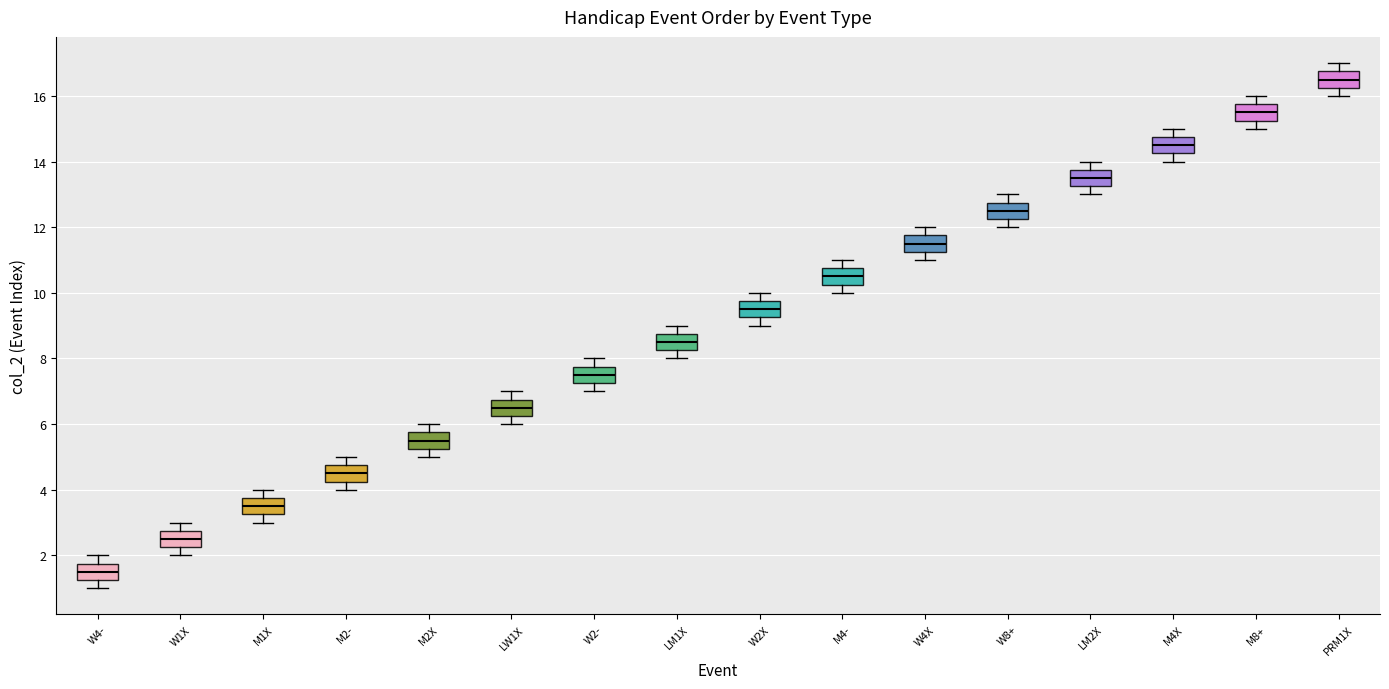

Reading left to right, transcribe this box plot: for each box, give where its median line is, the range the box spans, and where its two whiskers end, as read against the y-axis. The values are not printed on the chart, so give them approximately, as read against the axis.

W4-: median 1.6, box 1.2 to 1.8, whiskers 1.0 to 2.0
W1X: median 2.6, box 2.2 to 2.8, whiskers 2.0 to 3.0
M1X: median 3.6, box 3.2 to 3.8, whiskers 3.0 to 4.0
M2-: median 4.6, box 4.2 to 4.8, whiskers 4.0 to 5.0
M2X: median 5.6, box 5.2 to 5.8, whiskers 5.0 to 6.0
LW1X: median 6.6, box 6.2 to 6.8, whiskers 6.0 to 7.0
W2-: median 7.6, box 7.2 to 7.8, whiskers 7.0 to 8.0
LM1X: median 8.6, box 8.2 to 8.8, whiskers 8.0 to 9.0
W2X: median 9.6, box 9.2 to 9.8, whiskers 9.0 to 10.0
M4-: median 10.6, box 10.2 to 10.8, whiskers 10.0 to 11.0
W4X: median 11.6, box 11.2 to 11.8, whiskers 11.0 to 12.0
W8+: median 12.6, box 12.2 to 12.8, whiskers 12.0 to 13.0
LM2X: median 13.6, box 13.2 to 13.8, whiskers 13.0 to 14.0
M4X: median 14.6, box 14.2 to 14.8, whiskers 14.0 to 15.0
M8+: median 15.6, box 15.2 to 15.8, whiskers 15.0 to 16.0
PRM1X: median 16.6, box 16.2 to 16.8, whiskers 16.0 to 17.0